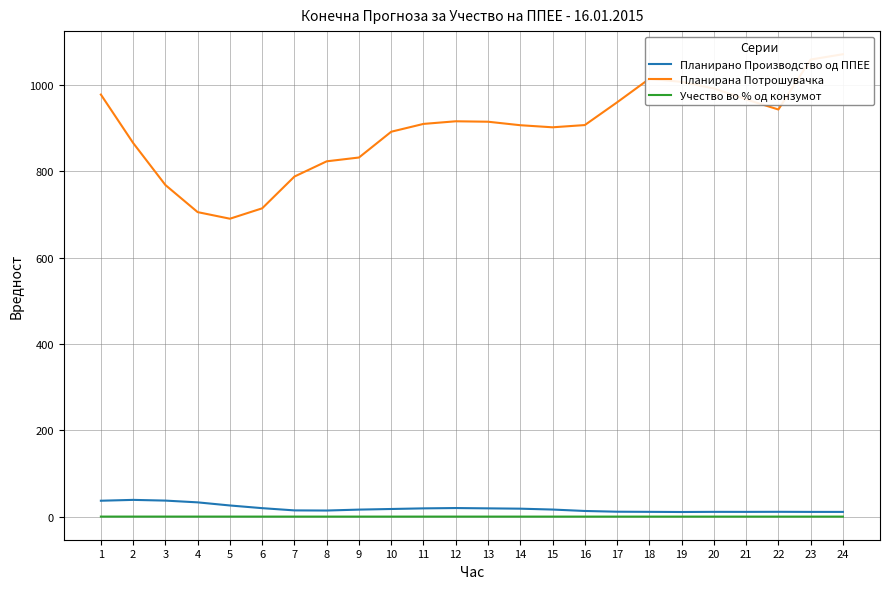

Which has a higher value, 8 or 9?

9